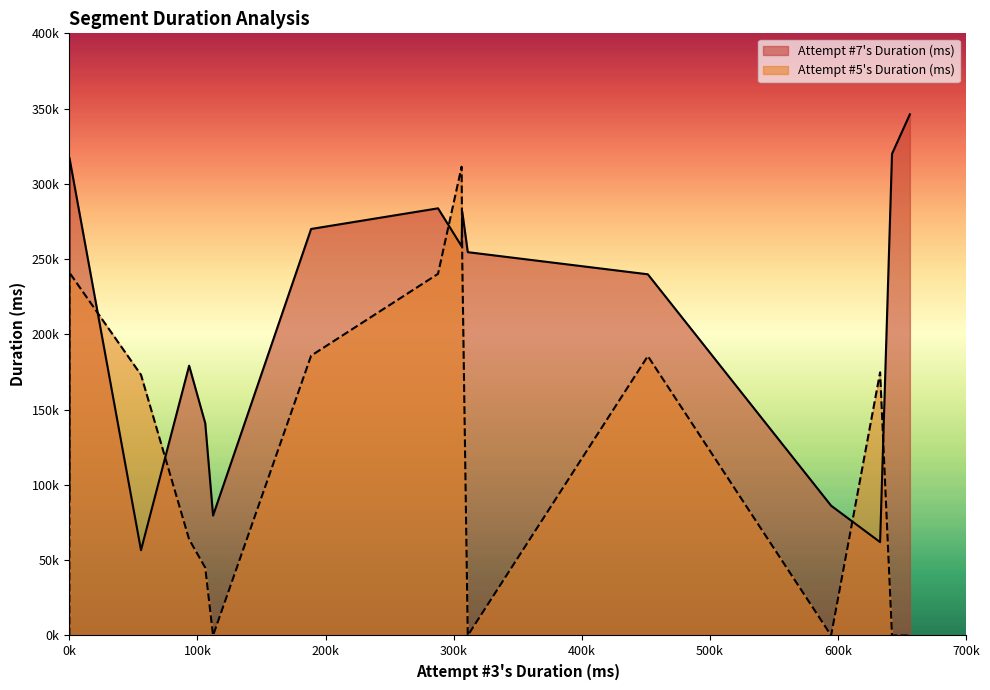

Rank the series by their maximum value, from lowest to highest.

Attempt #5's Duration (ms), Attempt #7's Duration (ms)